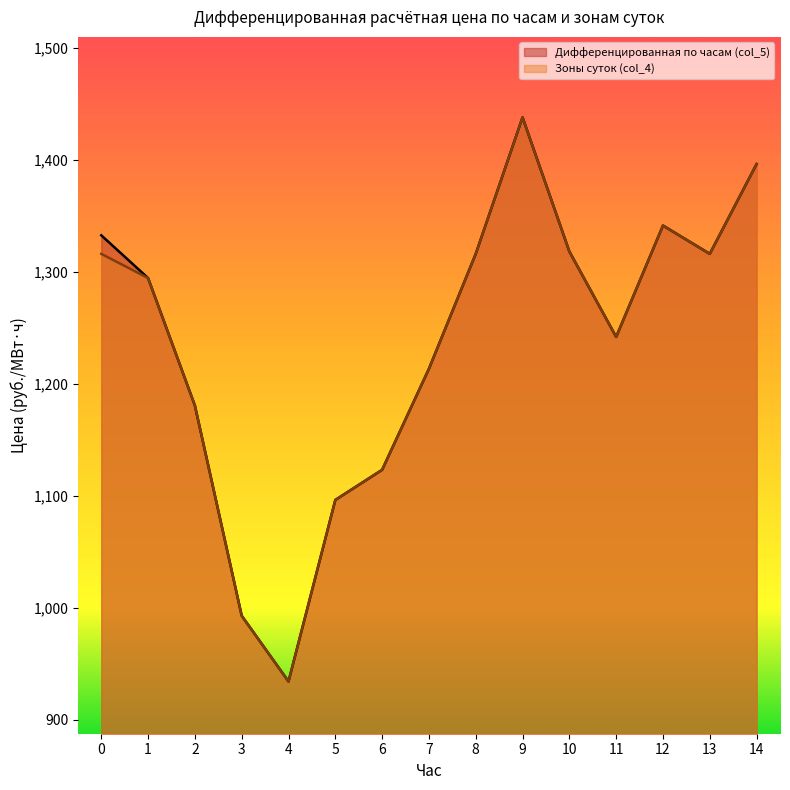

List the series in order of their overall mean, lowest first.

Зоны суток (col_4), Дифференцированная по часам (col_5)